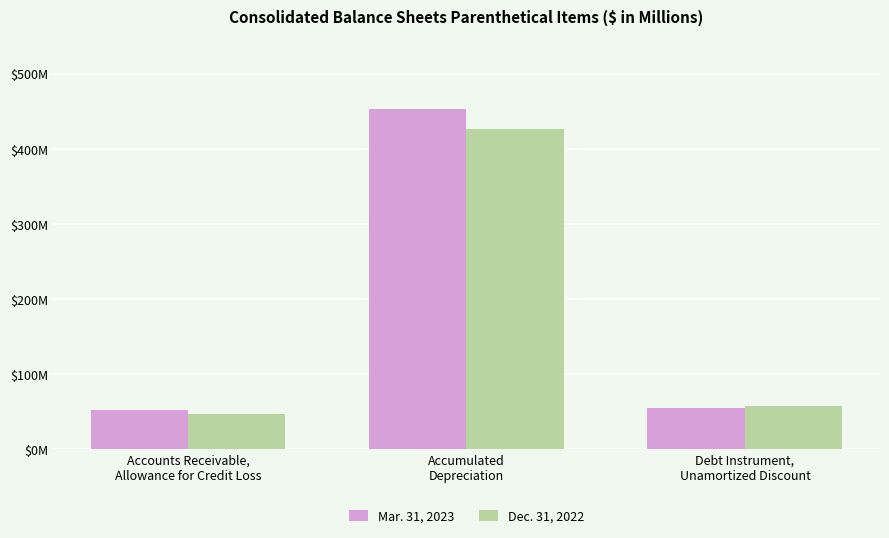

Rank the series by their maximum value, from lowest to highest.

Dec. 31, 2022, Mar. 31, 2023